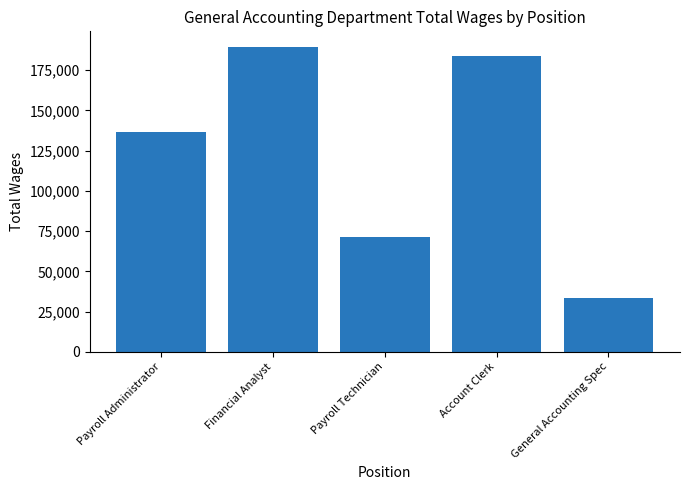

Which has a higher value, Account Clerk or Payroll Technician?

Account Clerk